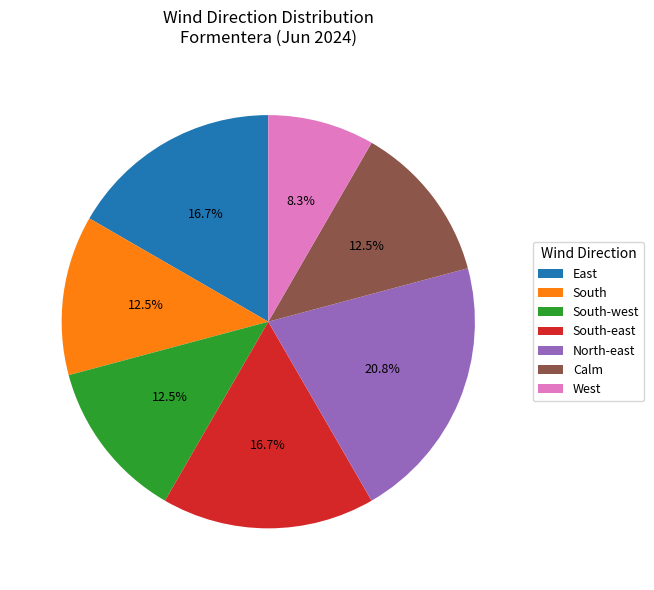

To the nearest percent, what is the combined percentage of East and West?

25%